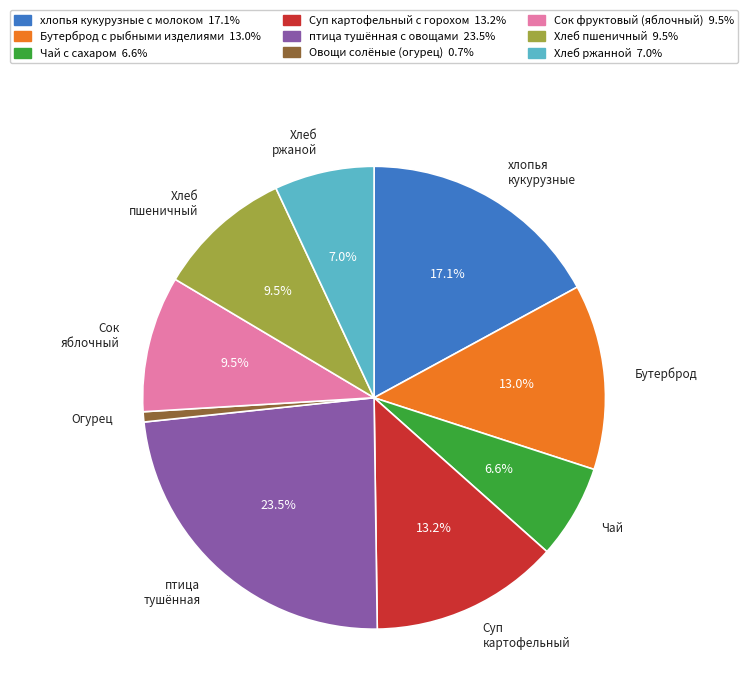

Which slice is the largest?

птица тушённая с овощами